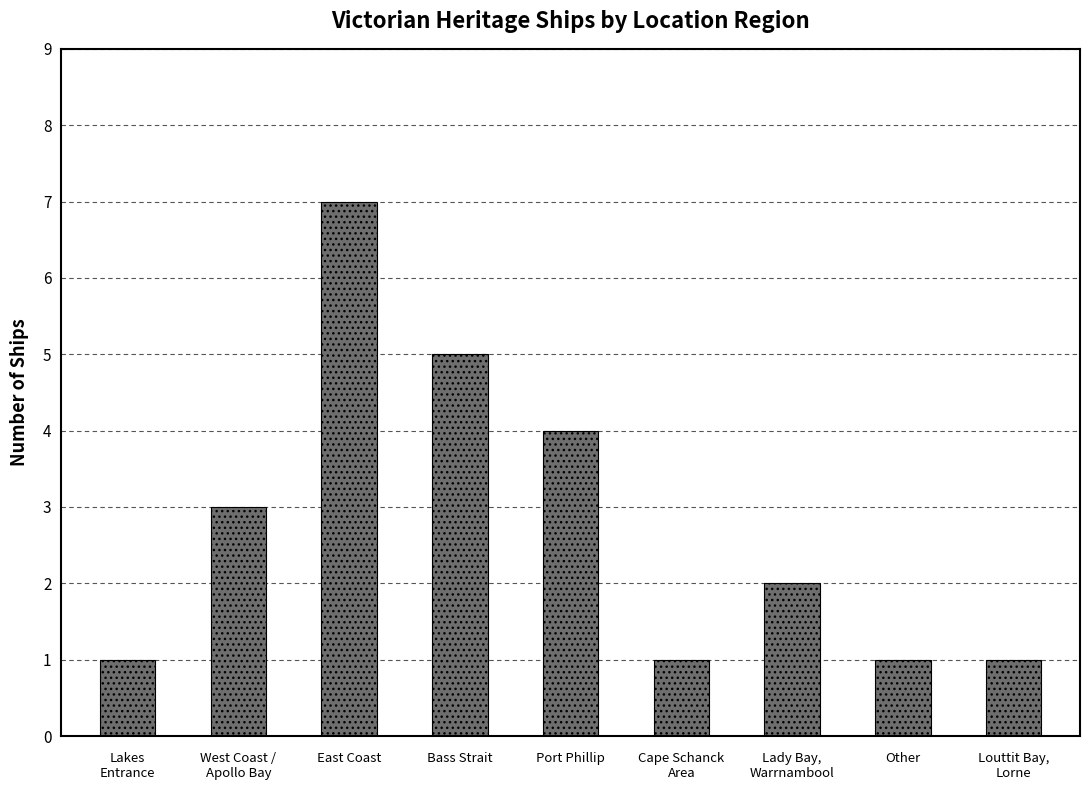

Between Other and Port Phillip, which is larger?

Port Phillip